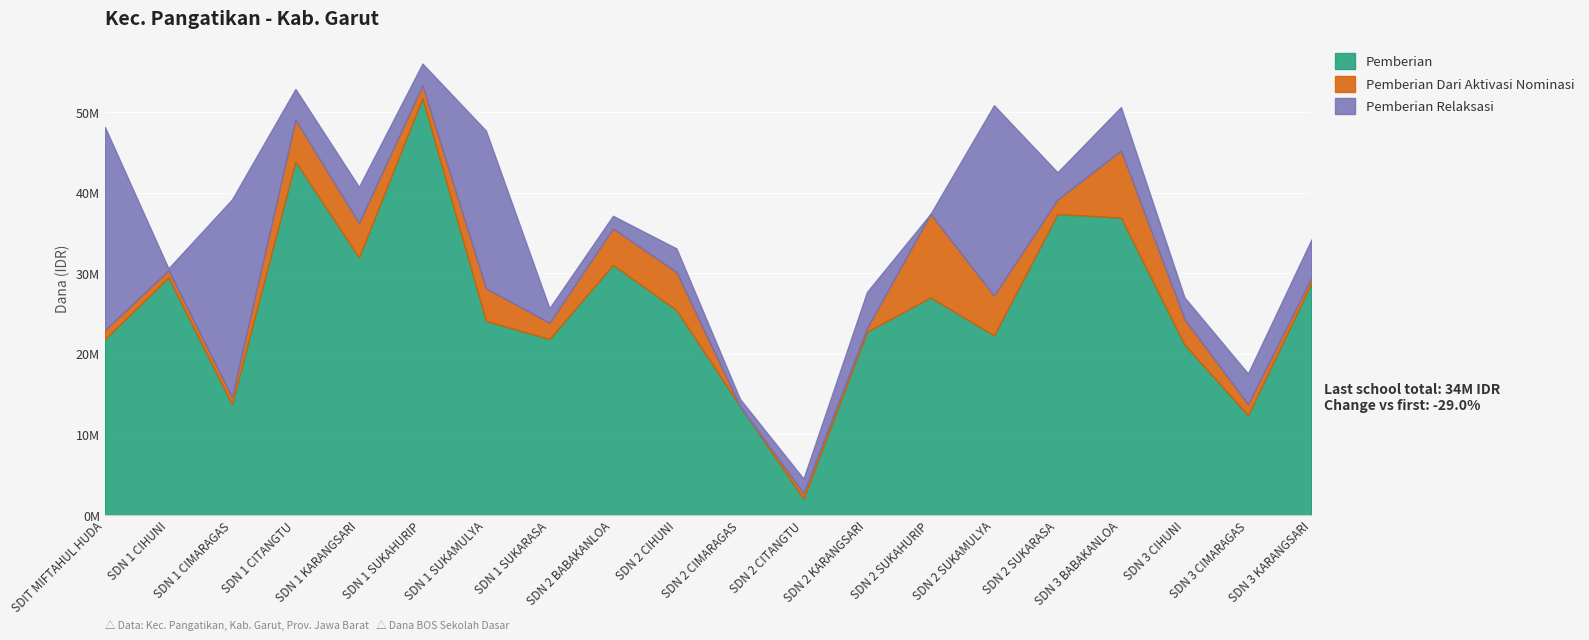

Which series has the largest total across all categories?

Pemberian